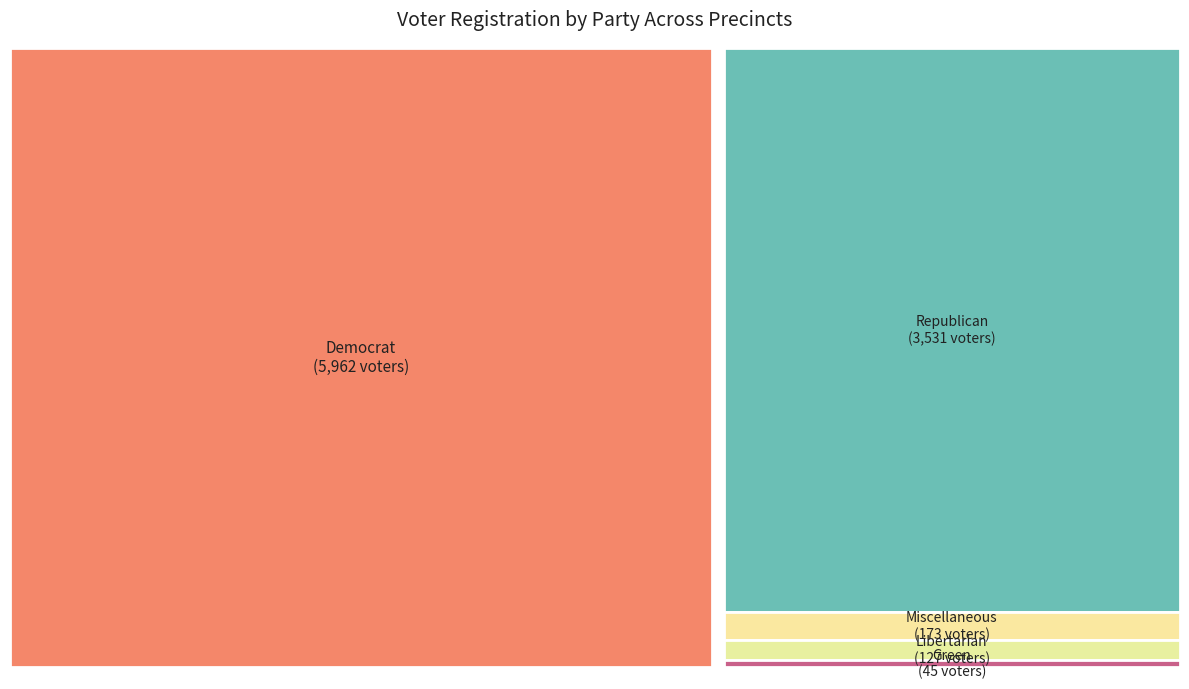

Which series has the widest spread of values?

dem